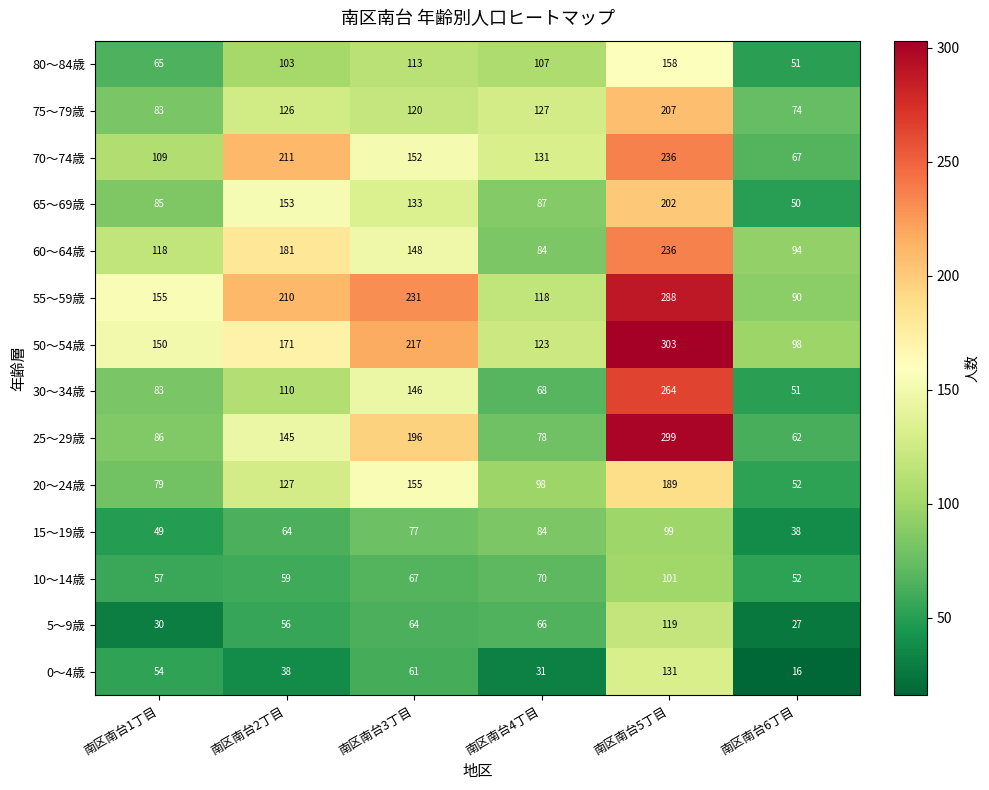

Rank the series at 南区南台2丁目 from highest to lowest value.

70～74歳, 55～59歳, 60～64歳, 50～54歳, 65～69歳, 25～29歳, 20～24歳, 75～79歳, 30～34歳, 80～84歳, 15～19歳, 10～14歳, 5～9歳, 0～4歳